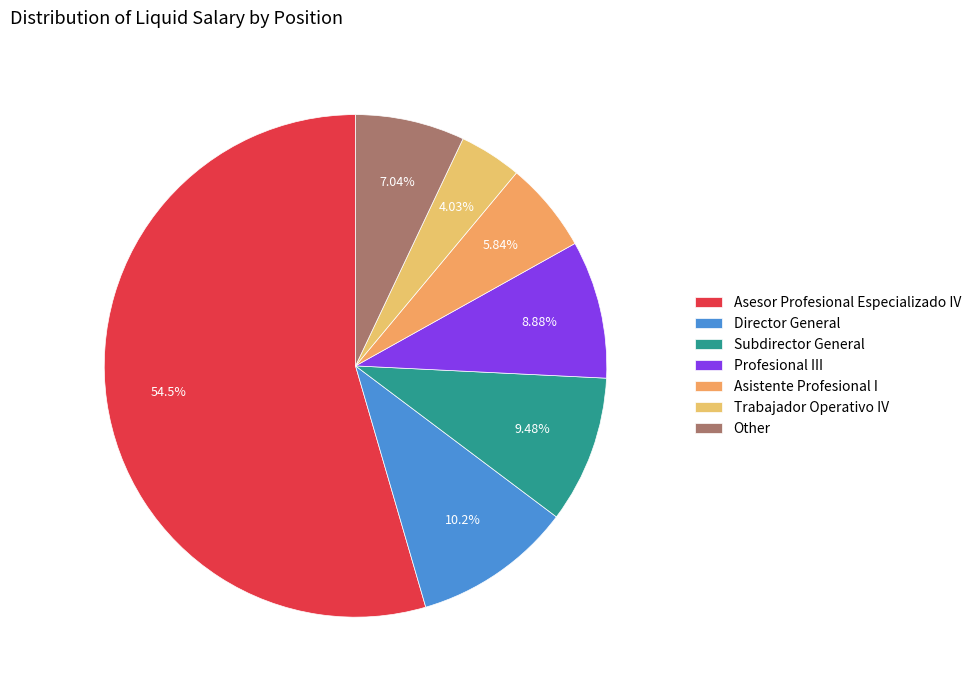

To the nearest percent, what percentage of the pie is Subdirector General?

9%